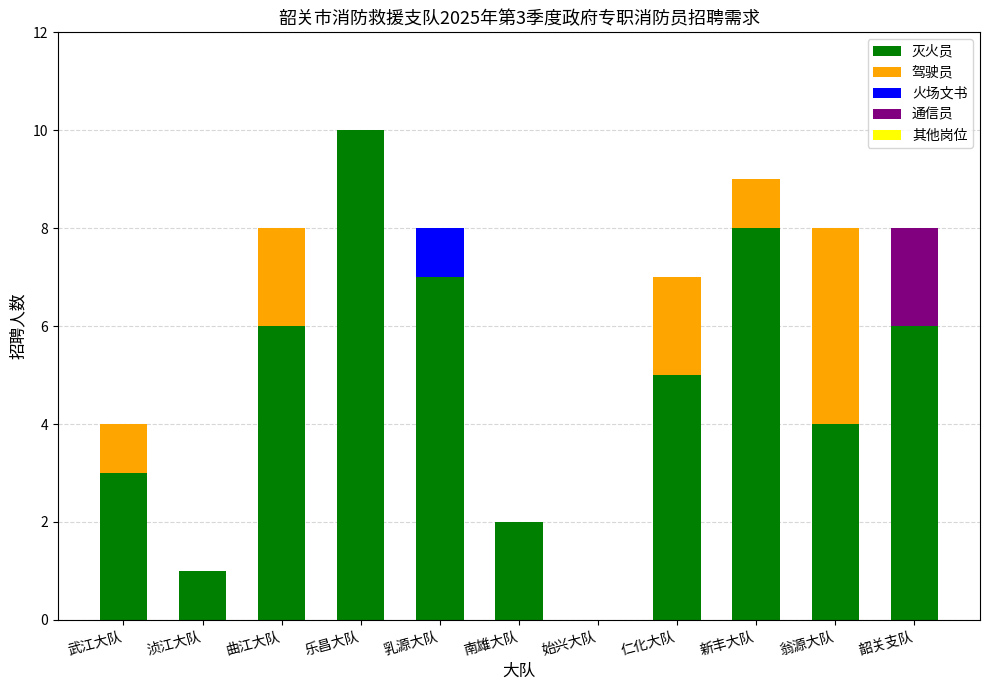

At which label does 灭火员 reach its peak?

乐昌大队